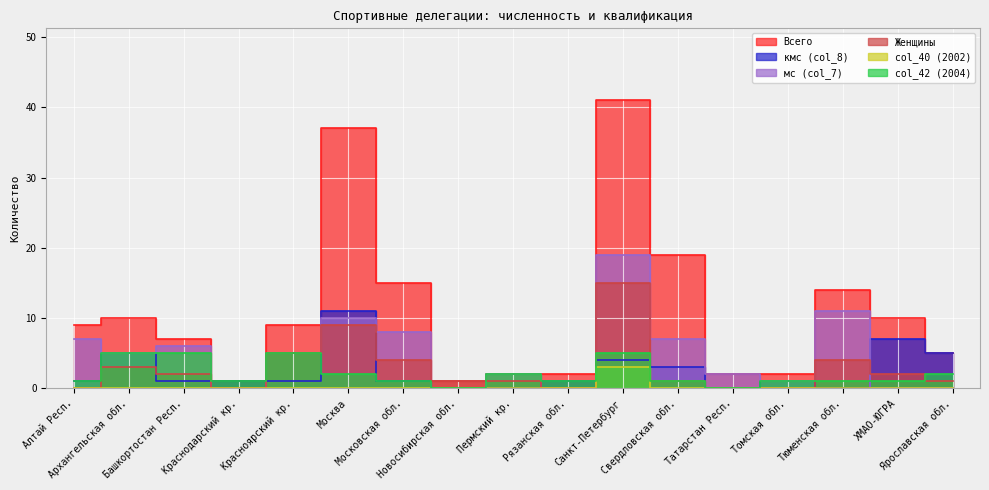

Read the col_42 (2004) value at Краснодарский кр..

1